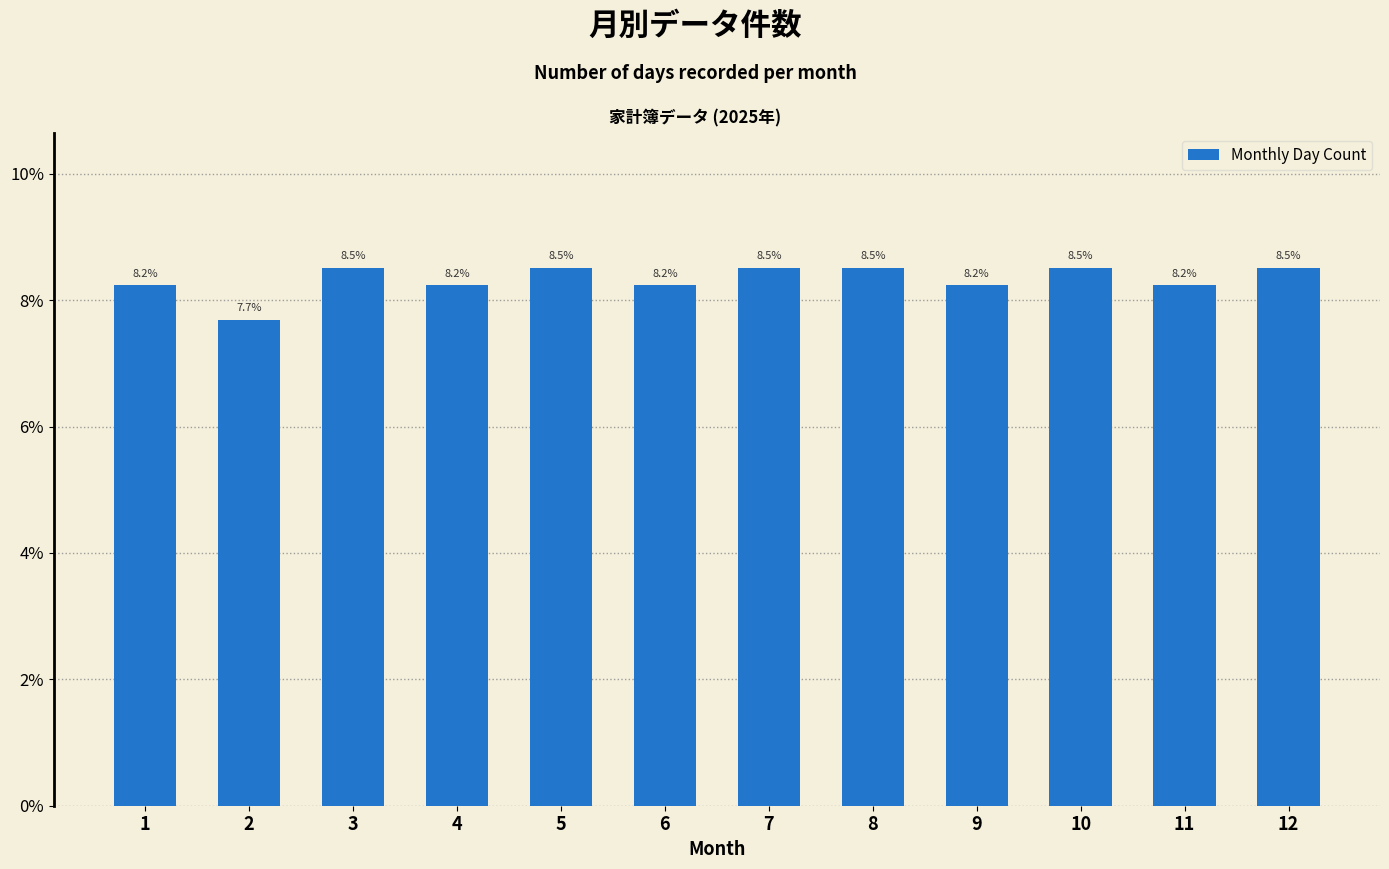

Are the bars horizontal?

No